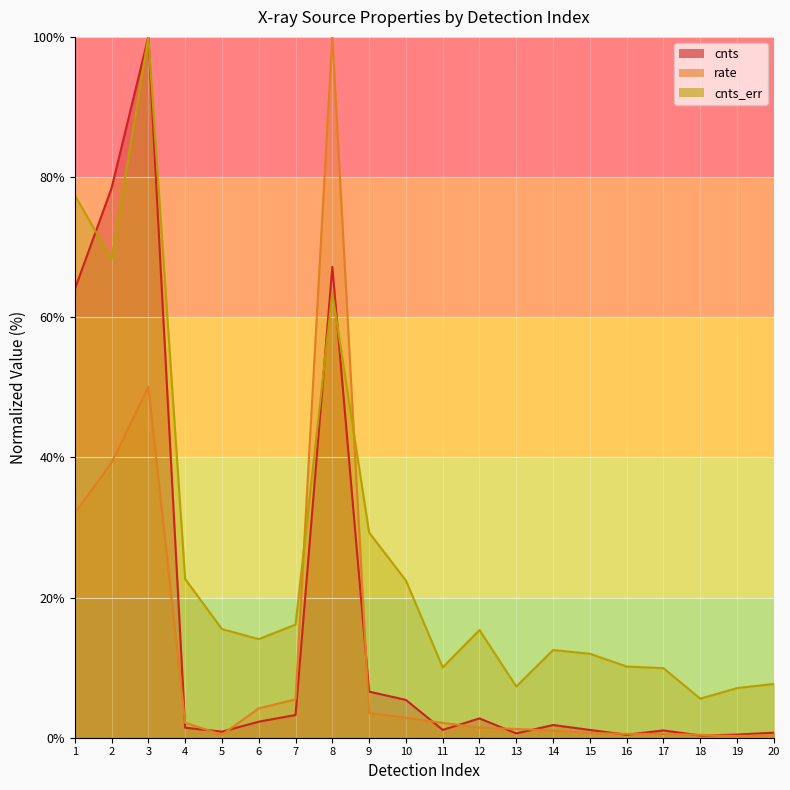

At which category does cnts_err reach its first local valley?

2